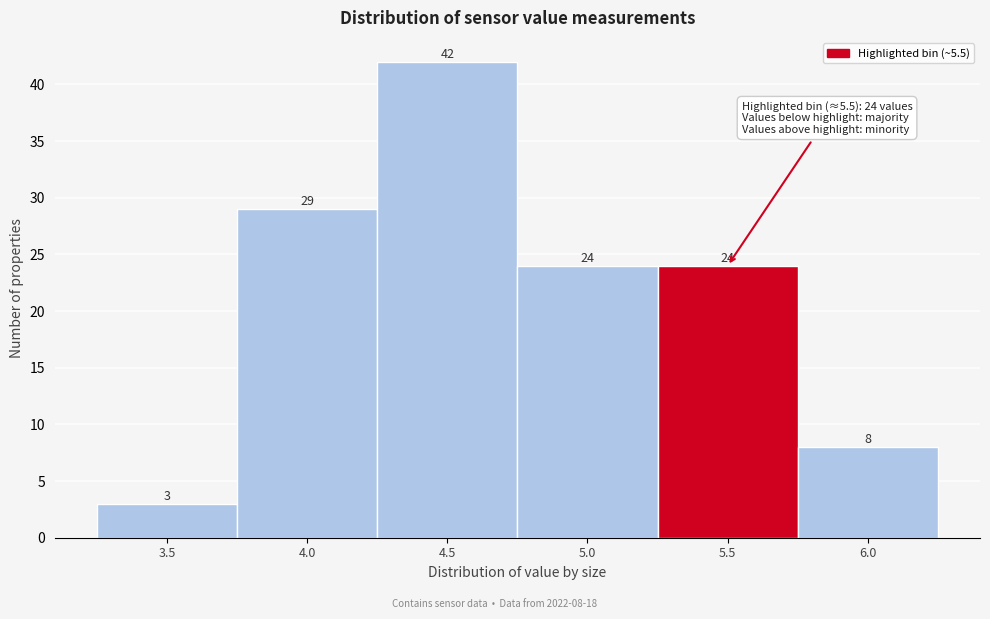

Reading left to right, list all the values displayed in this chart.

3	29	42	24	24	8